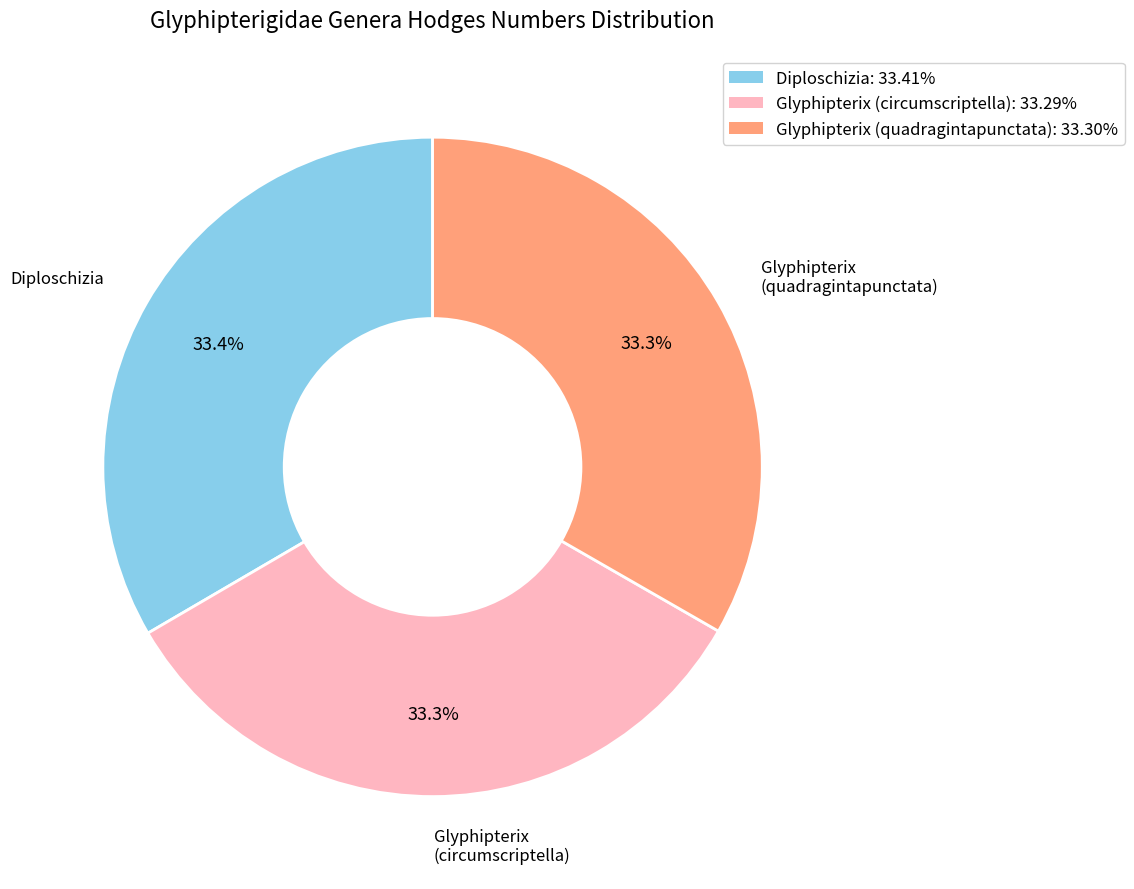

Is there any slice that represents more than half of the pie?

No